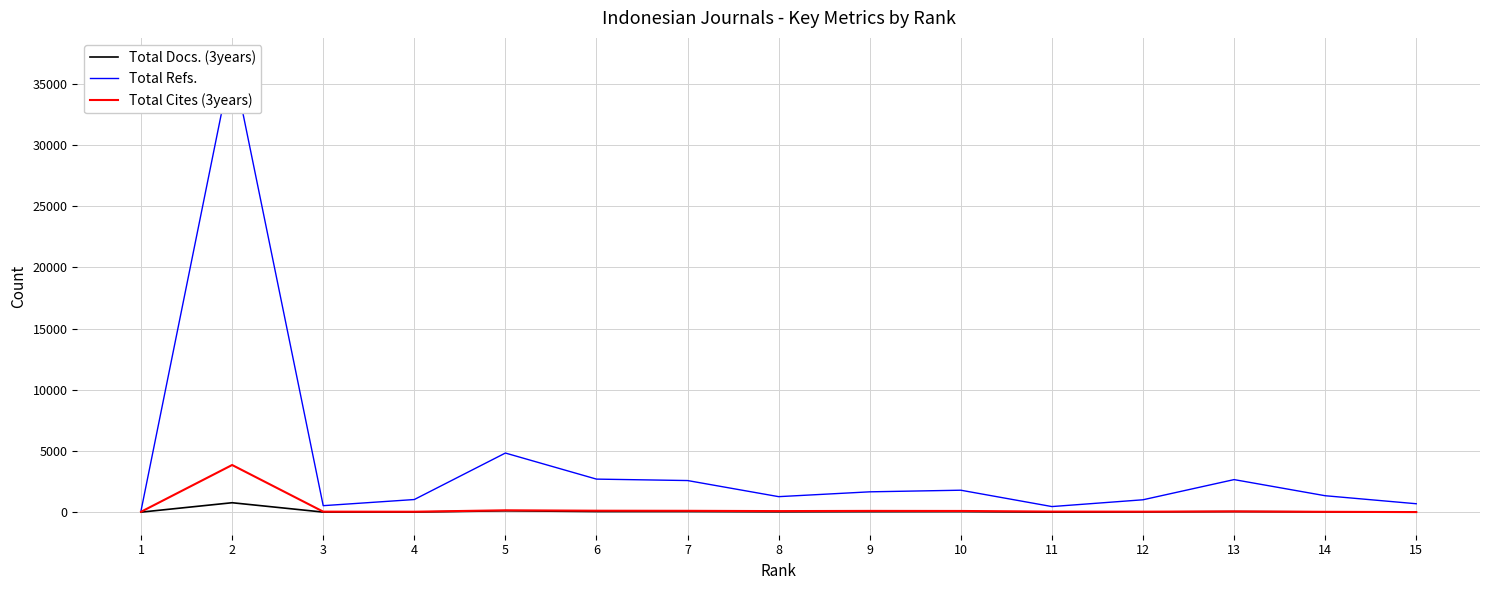

True or false: Total Docs. (3years) and Total Refs. intersect in this chart.

False